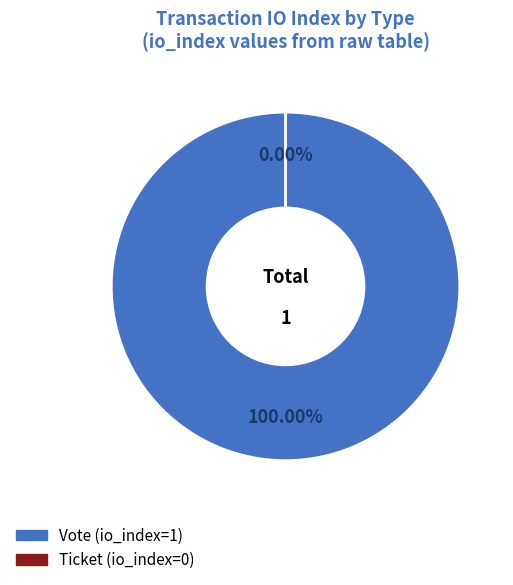

How many slices are in this pie chart?

2